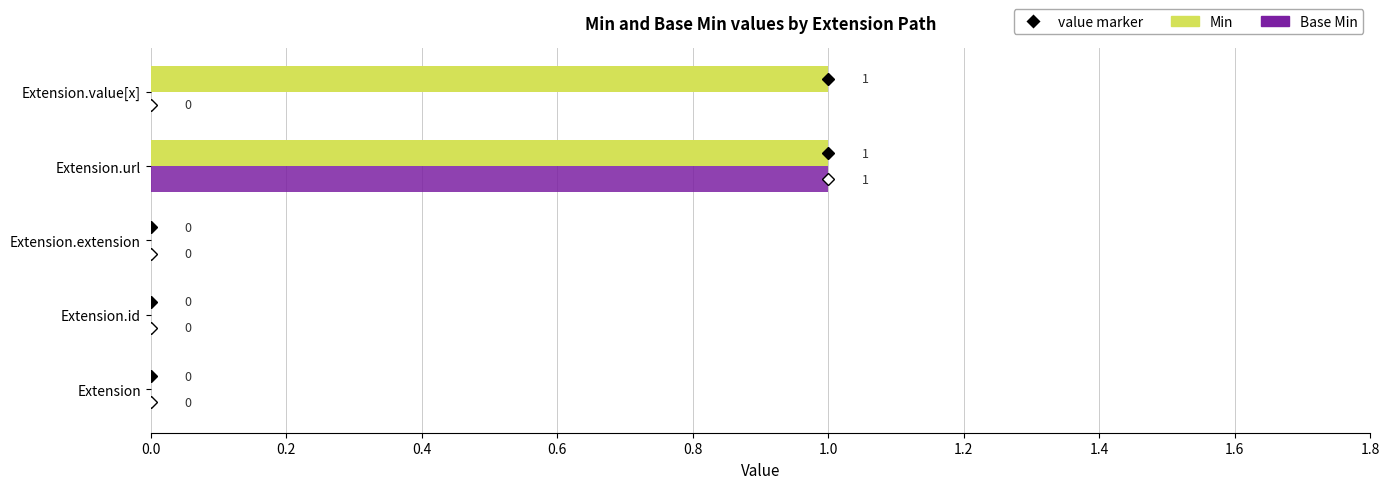

Between Extension and Extension.value[x], which series saw the biggest shift?

Min